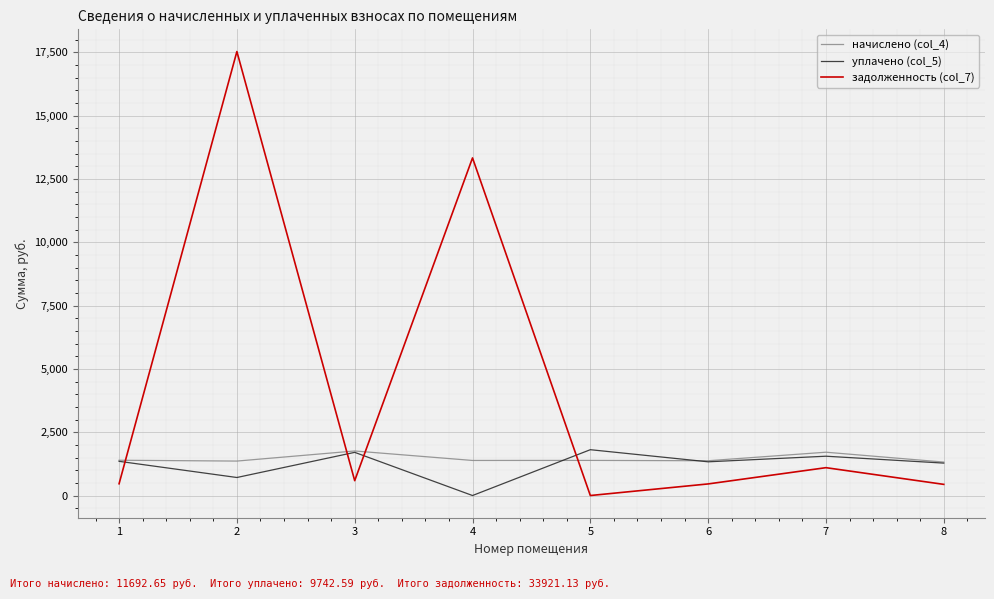

At which label does уплачено (col_5) first exceed 1350?

1